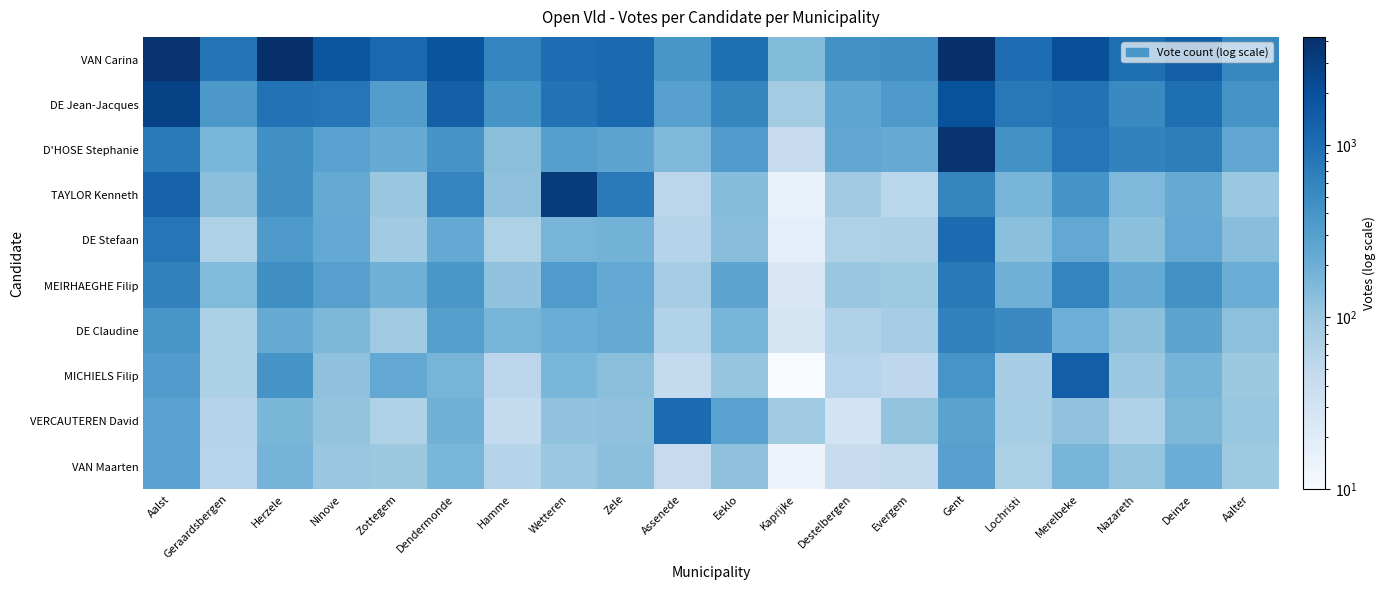

Rank the series by their maximum value, from highest to lowest.

VAN Carina, D'HOSE Stephanie, TAYLOR Kenneth, DE Jean-Jacques, MICHIELS Filip, VERCAUTEREN David, DE Stefaan, MEIRHAEGHE Filip, DE Claudine, VAN Maarten